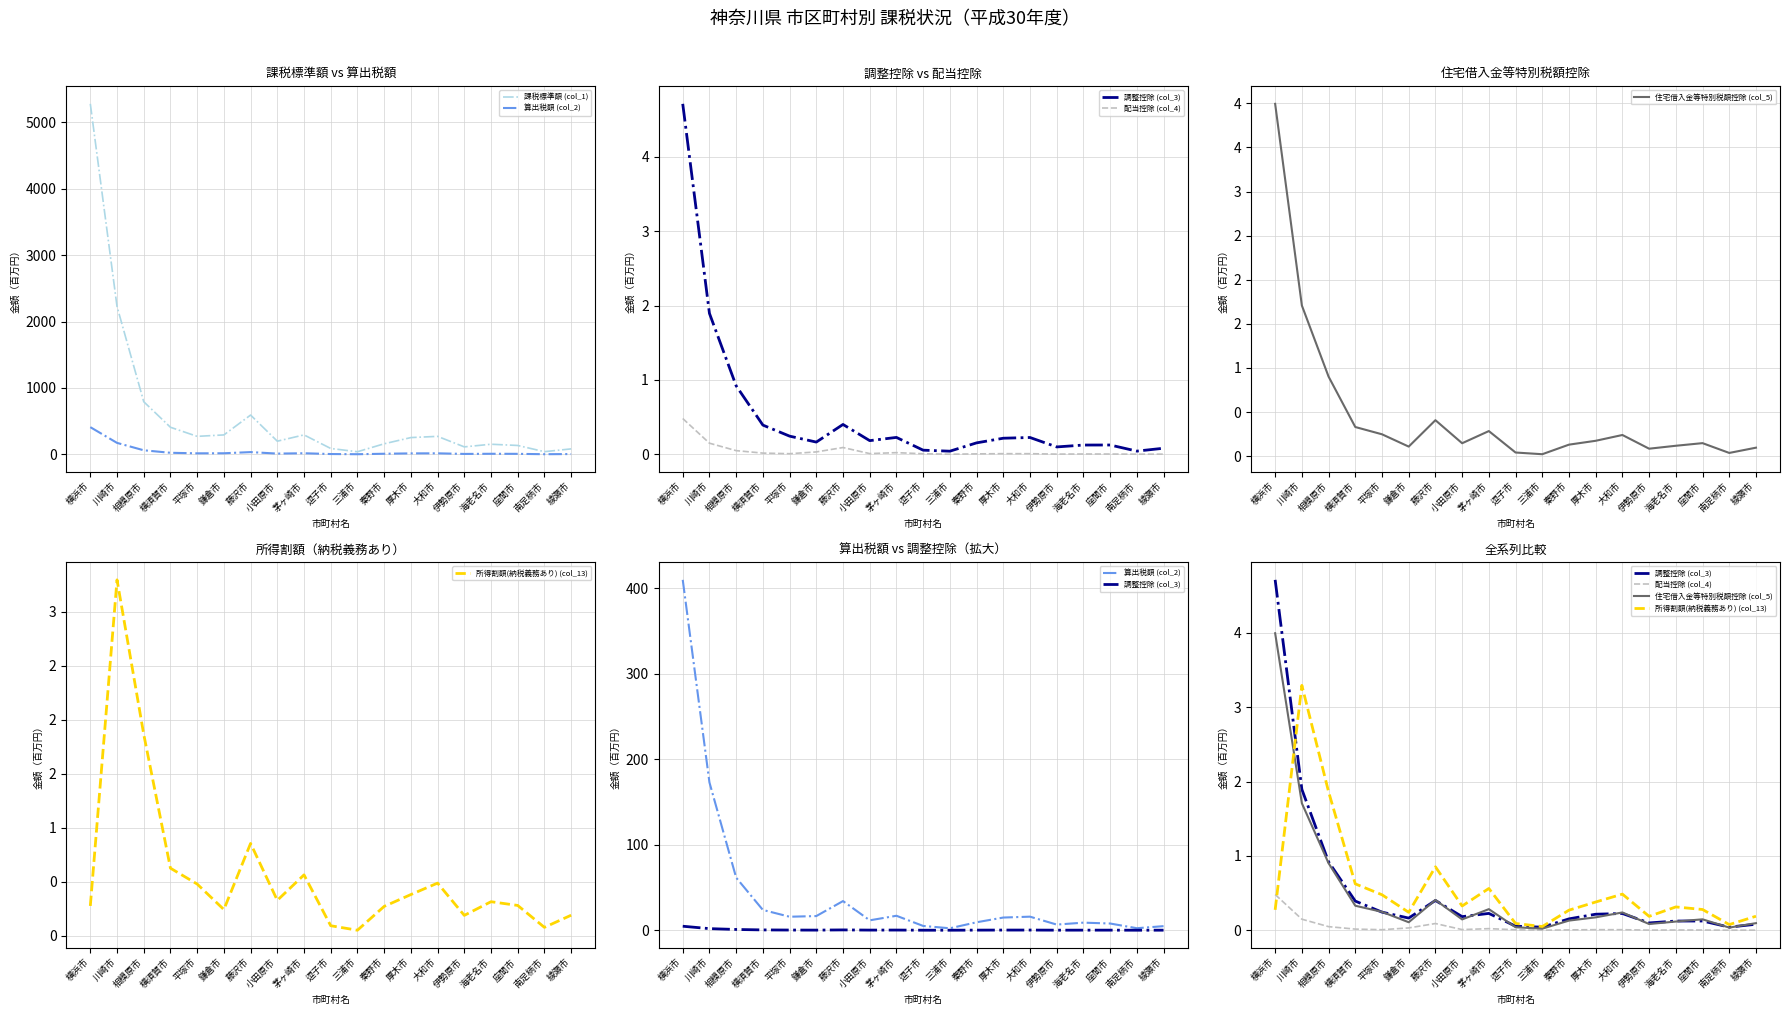

The value of 調整控除 (col_3) at 三浦市 is 0.0. True or false?

True